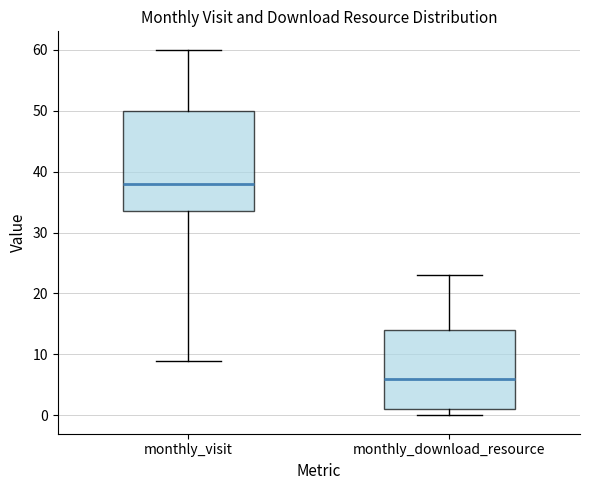

Comparing the boxes themselves (not the whiskers), which one is the tallest?

monthly_visit